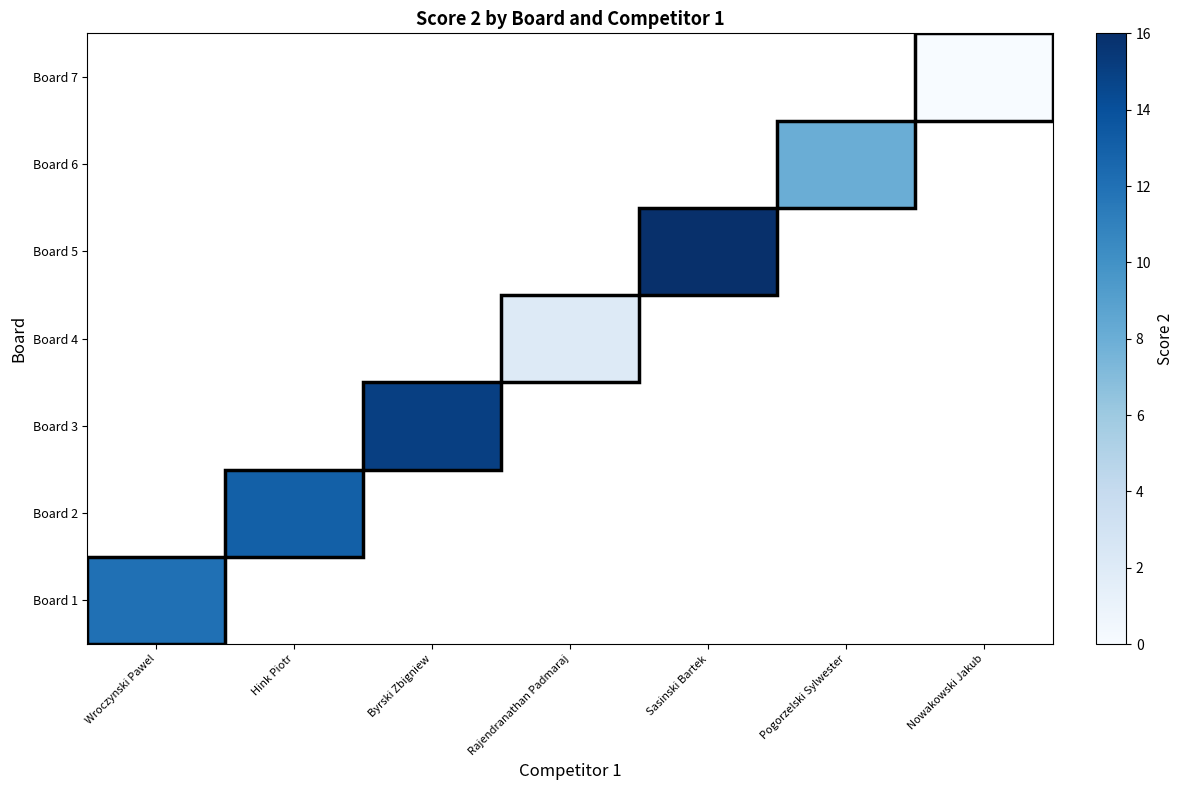

How many categories are shown in the chart?

7